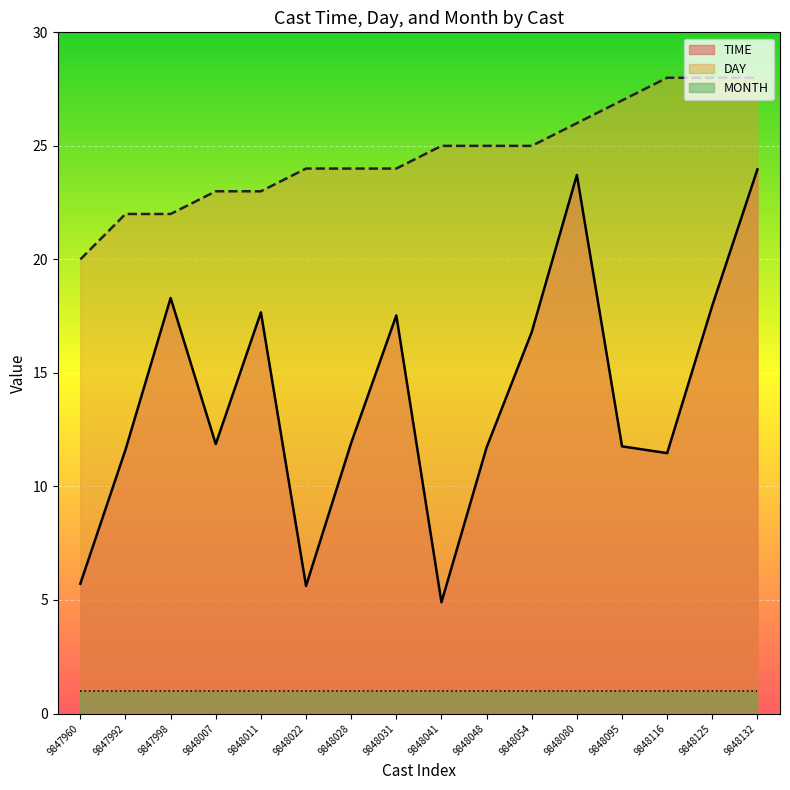

Where is the first local minimum for TIME?

9848007